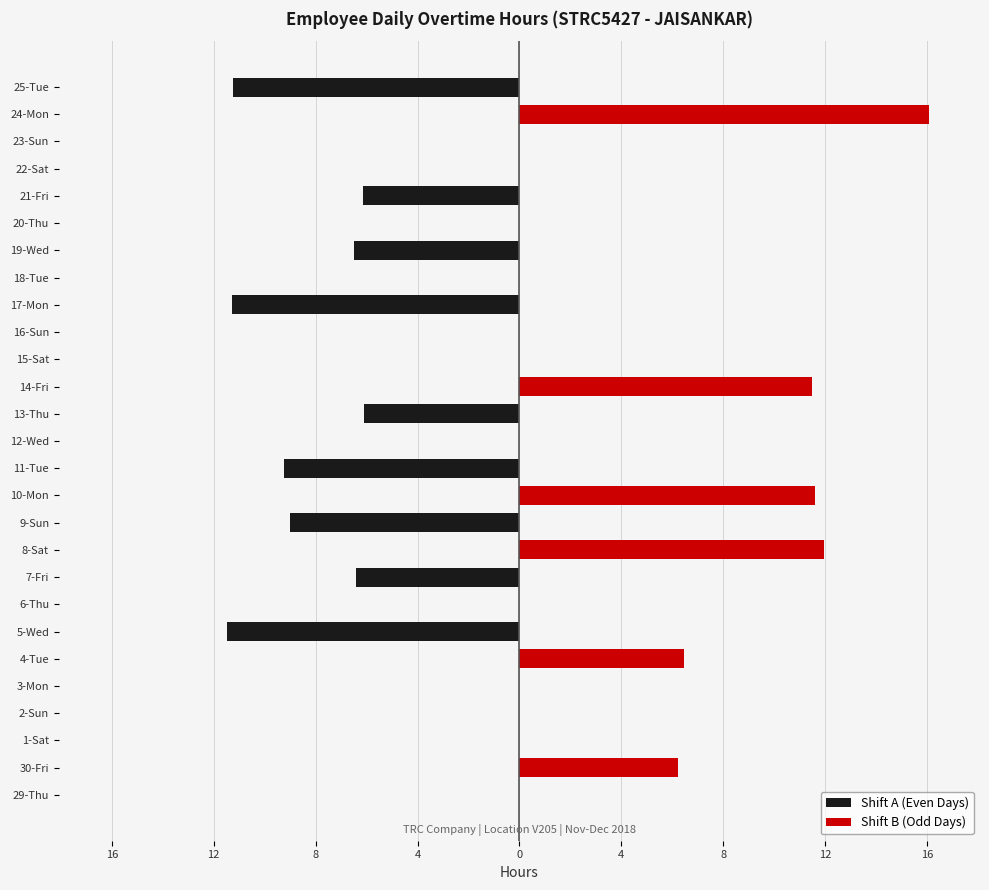

How many series are shown in this chart?

2